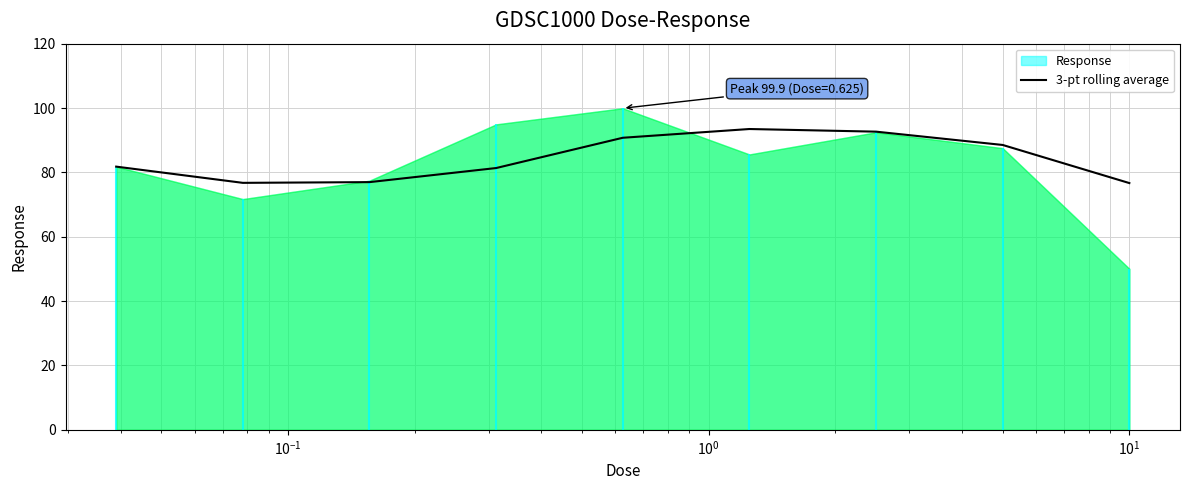

Does the chart display data point markers on the line(s)?

No